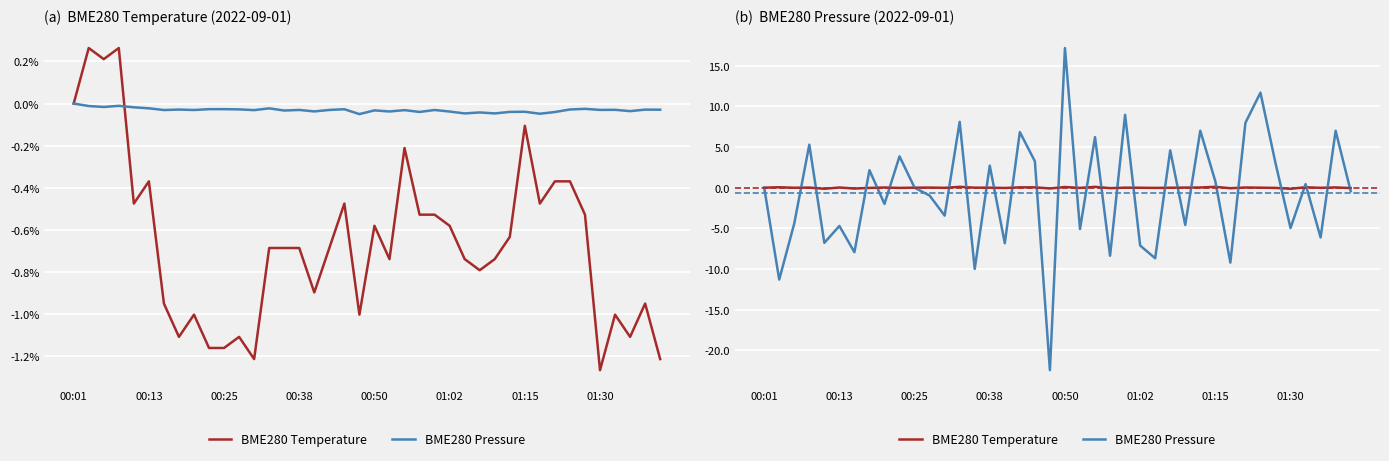

Is the value of BME280 Pressure at 01:02 greater than the value of BME280 Temperature at 00:50?

No